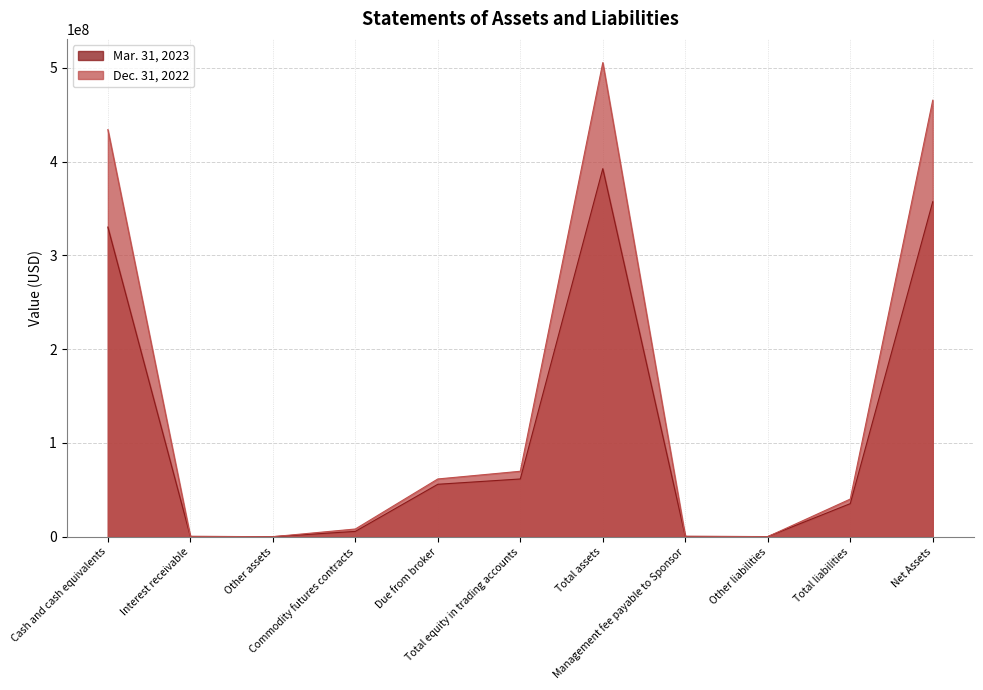

At Total equity in trading accounts, list the series in order from smallest to largest.

Mar. 31, 2023, Dec. 31, 2022